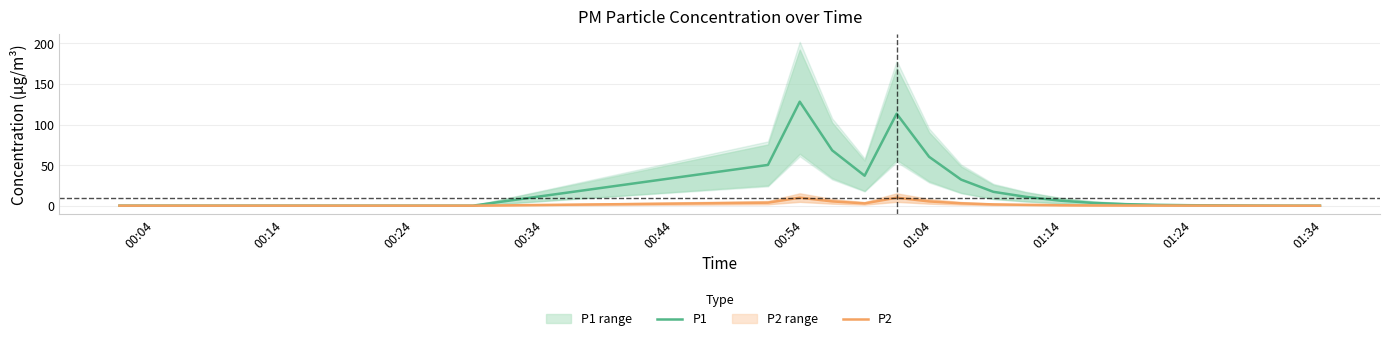

What is the highest value of the P1 series?

128.2